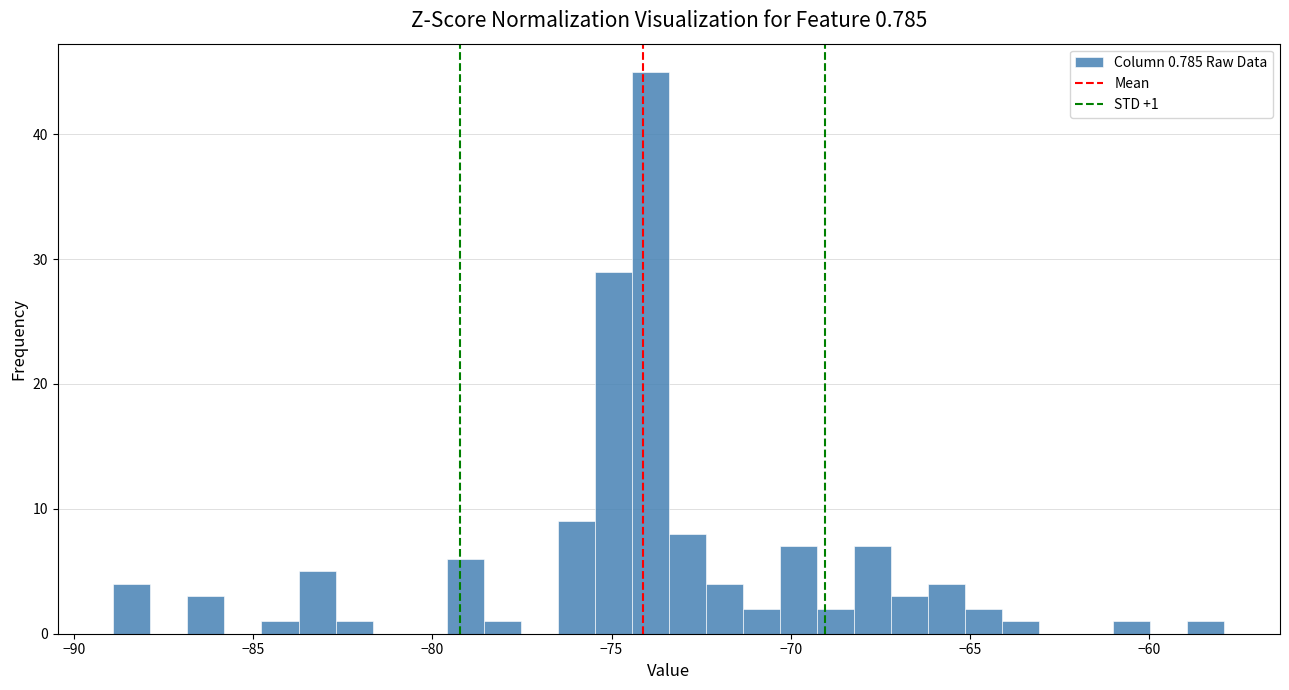

Read against the x-axis, roughly where is the centre of the tallest bar?

-74.0